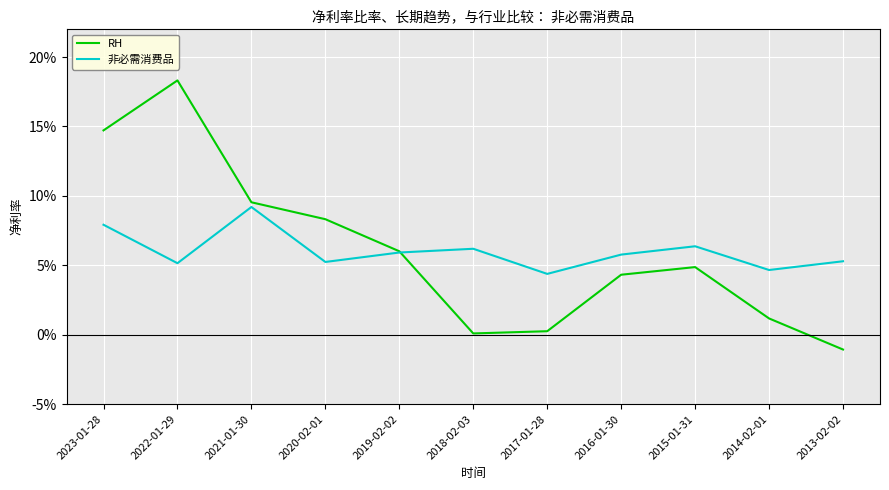

At which category is the sum across all series the highest?

2022-01-29